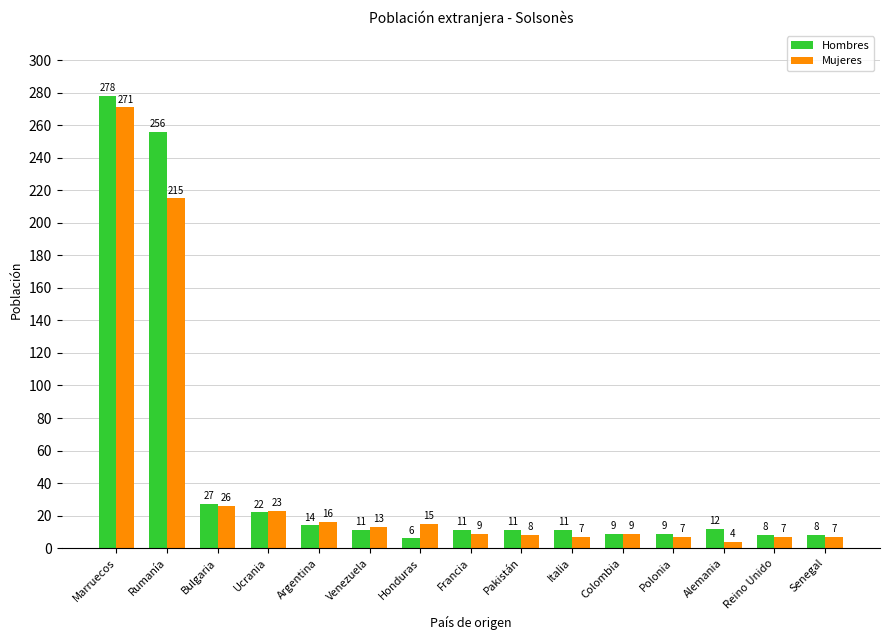

List the series in order of their peak value, lowest first.

Mujeres, Hombres